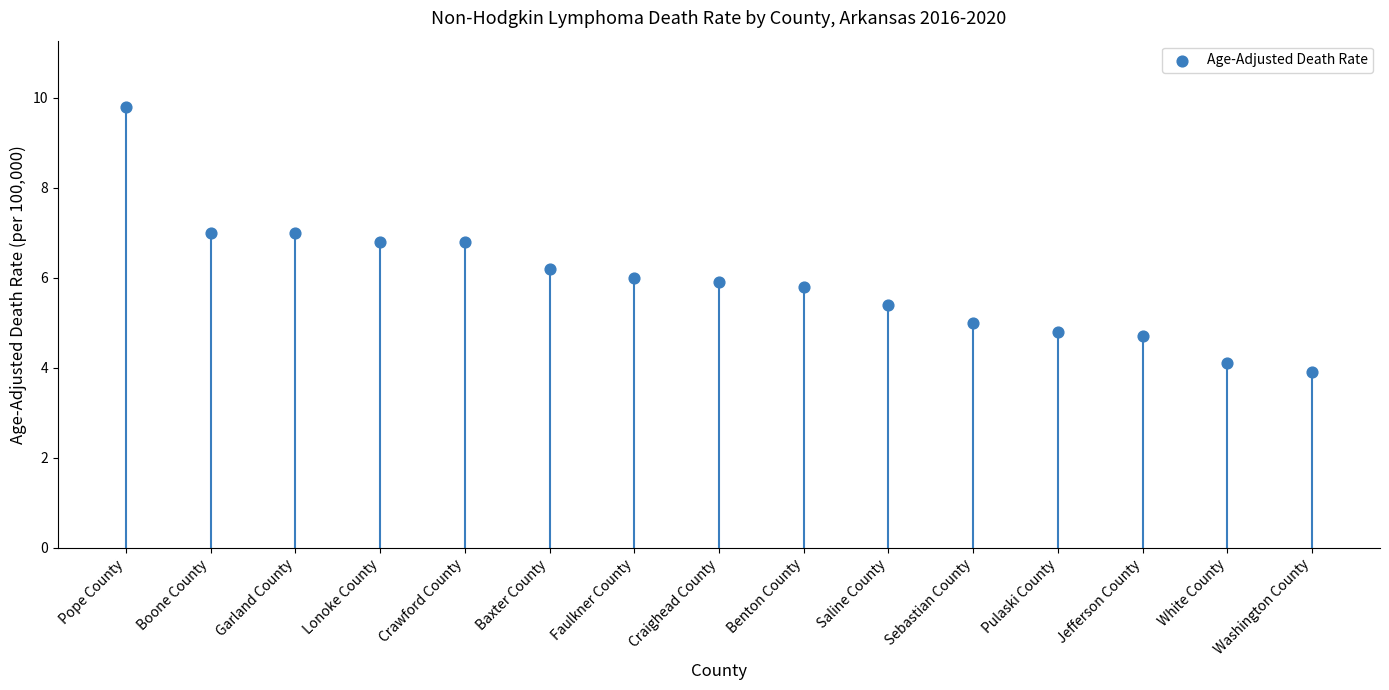

What is the range of Y values (max minus min)?

5.9